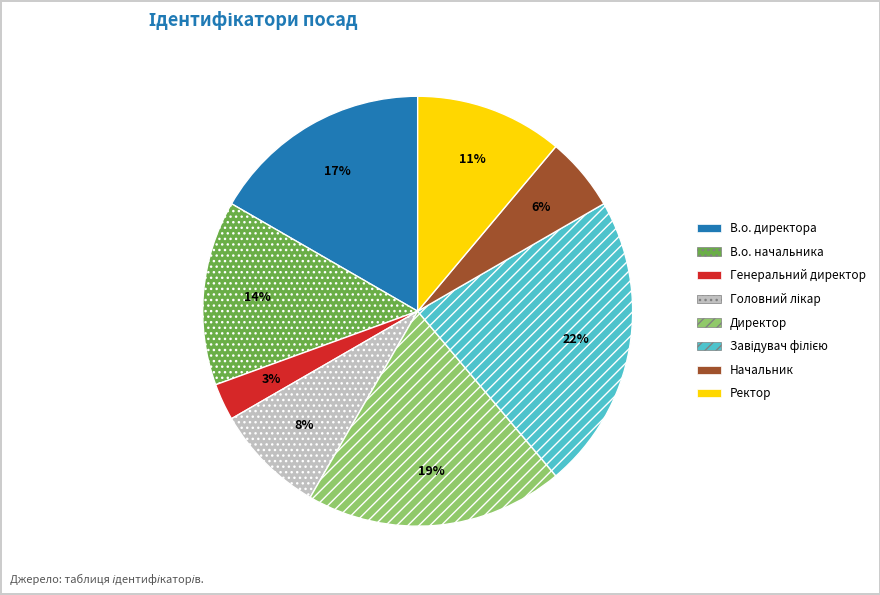

How many slices are in this pie chart?

8